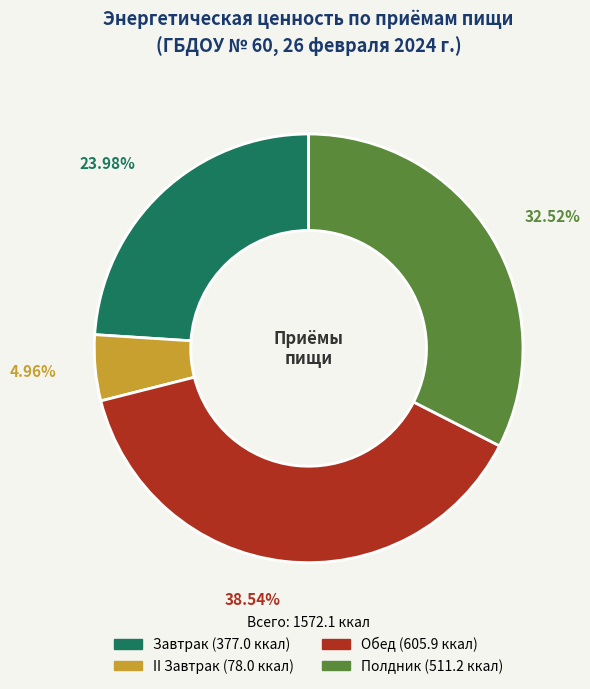

Between Полдник and Завтрак, which is larger?

Полдник